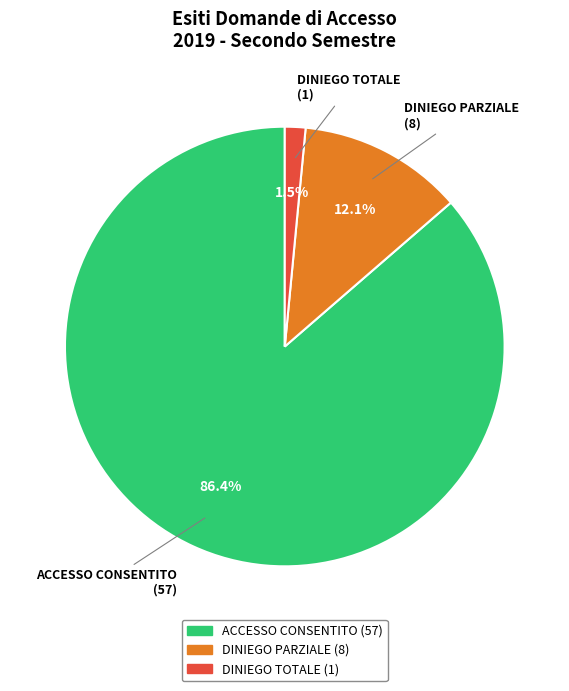

Which has a higher value, DINIEGO PARZIALE or ACCESSO CONSENTITO?

ACCESSO CONSENTITO